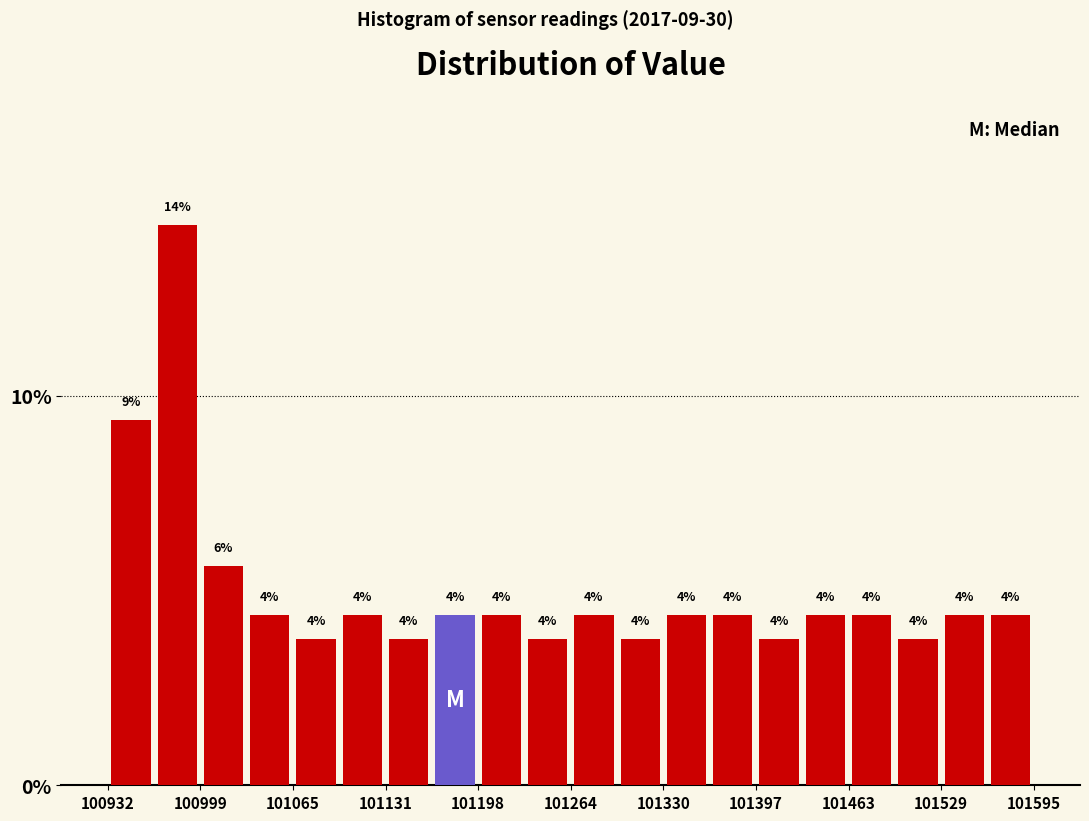

Read against the x-axis, roughly where is the centre of the tallest bar?

100980